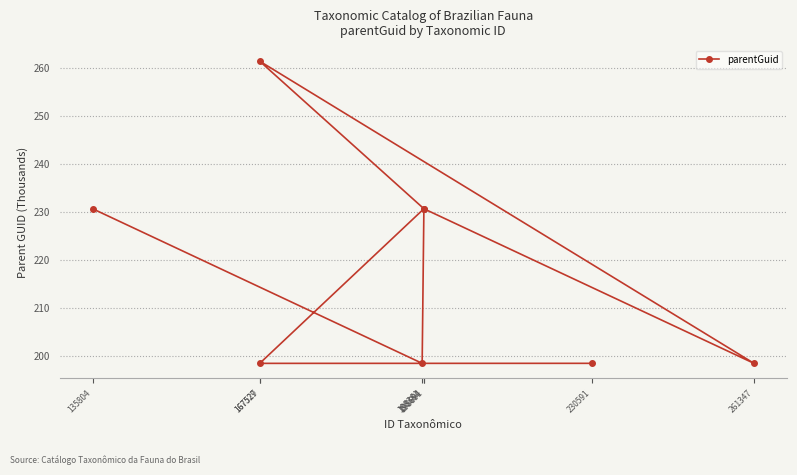

Which has a higher value, 167527 or 198361?

198361